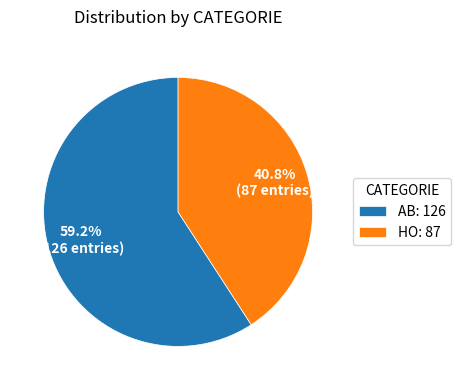

The AB slice represents 54% of the pie. True or false?

False